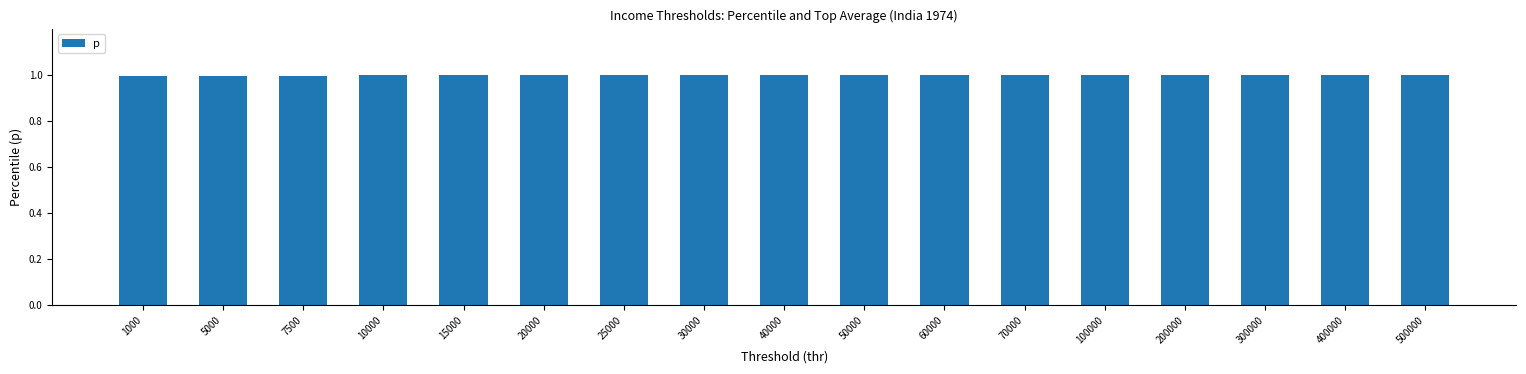

Reading left to right, list all the values displayed in this chart.

1000=1.0	5000=1.0	7500=1.0	10000=1.0	15000=1.0	20000=1.0	25000=1.0	30000=1.0	40000=1.0	50000=1.0	60000=1.0	70000=1.0	100000=1.0	200000=1.0	300000=1.0	400000=1.0	500000=1.0